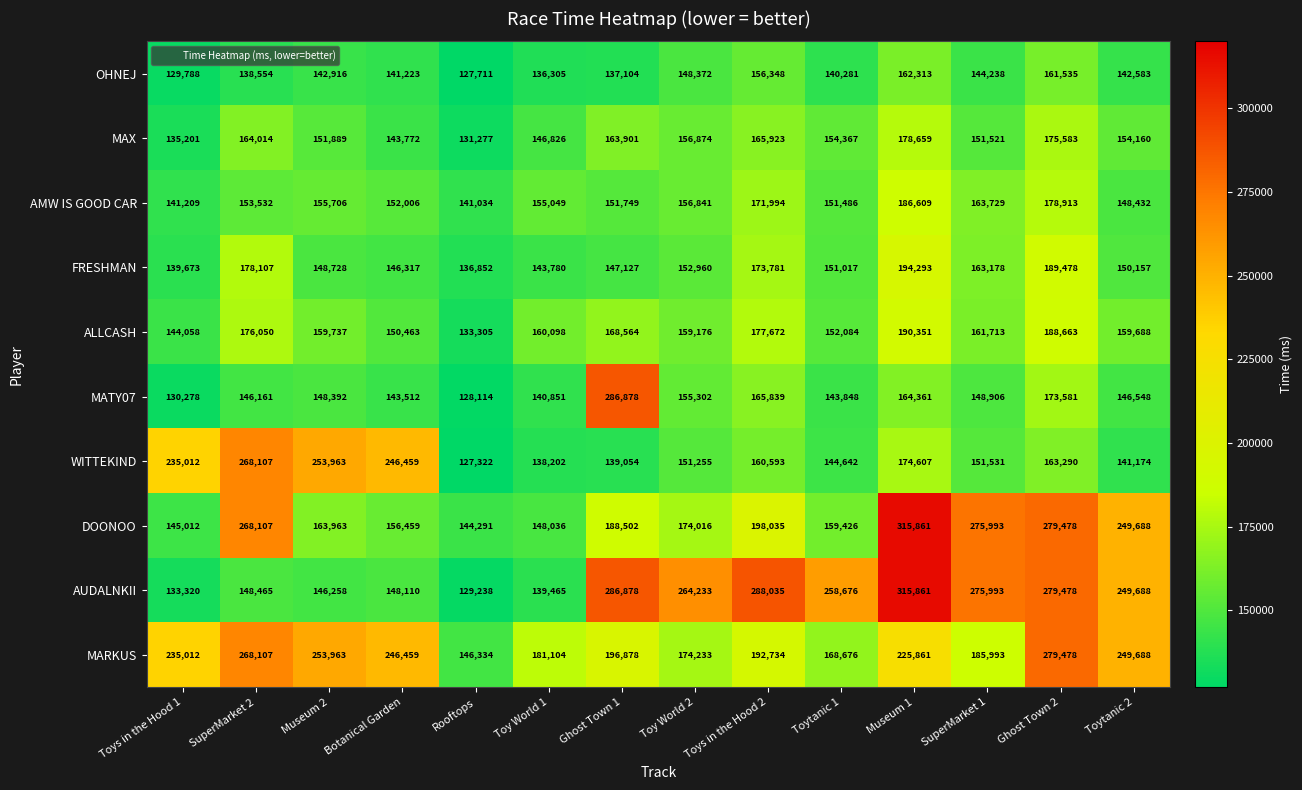

What is the difference between the MATY07 values at Botanical Garden and Ghost Town 2?

30069